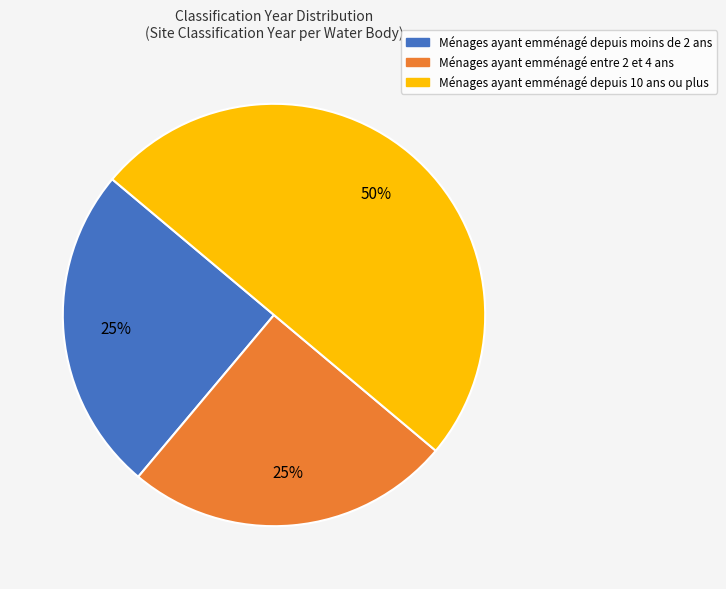

To the nearest percent, what is the average slice percentage?

33%